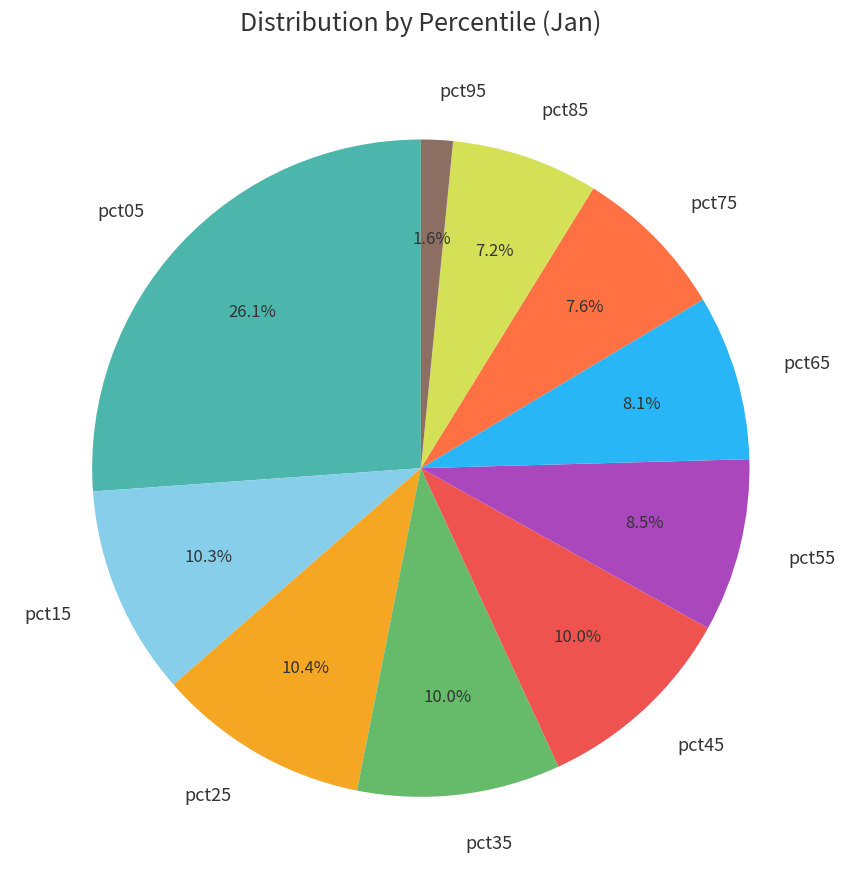

To the nearest percent, what portion does pct35 represent?

10%